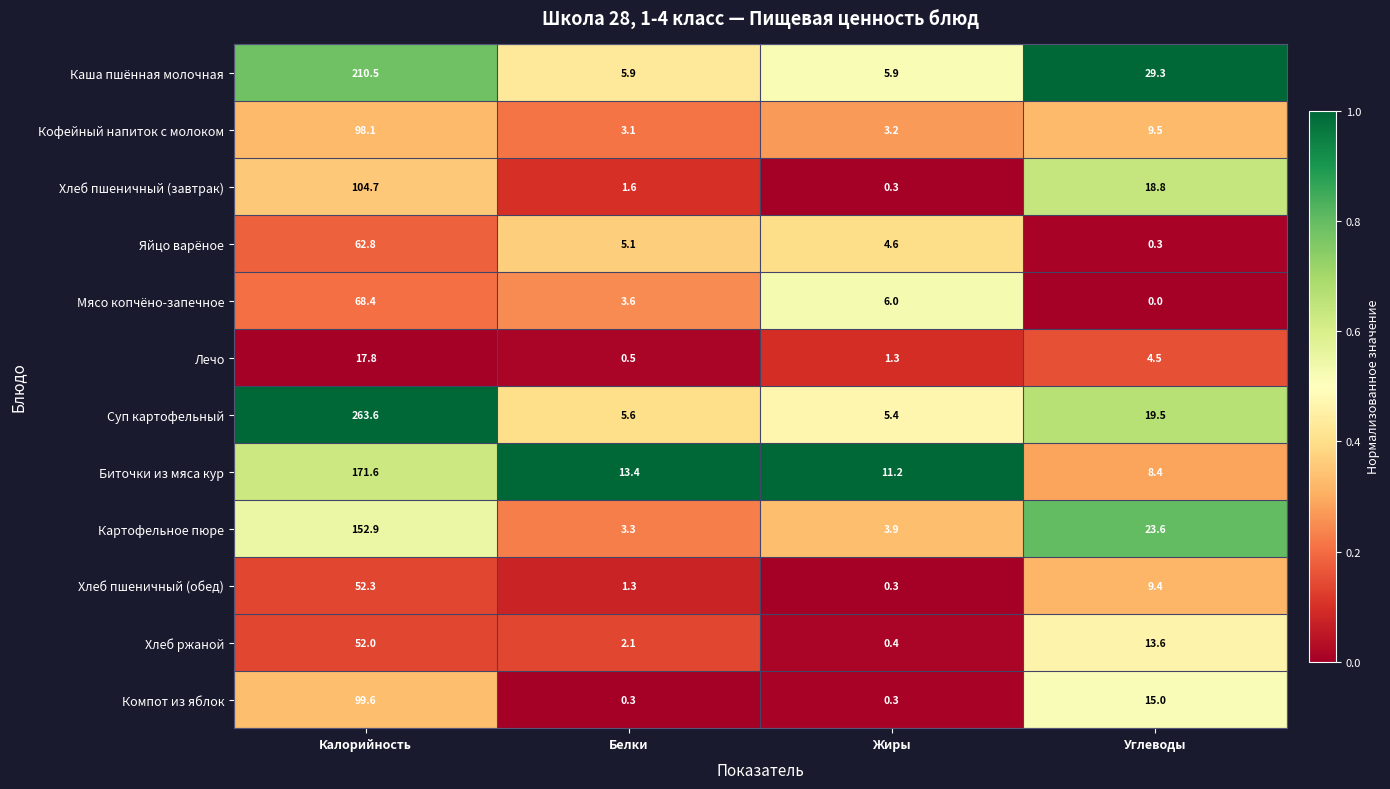

Which series has the largest range (max minus min)?

Суп картофельный